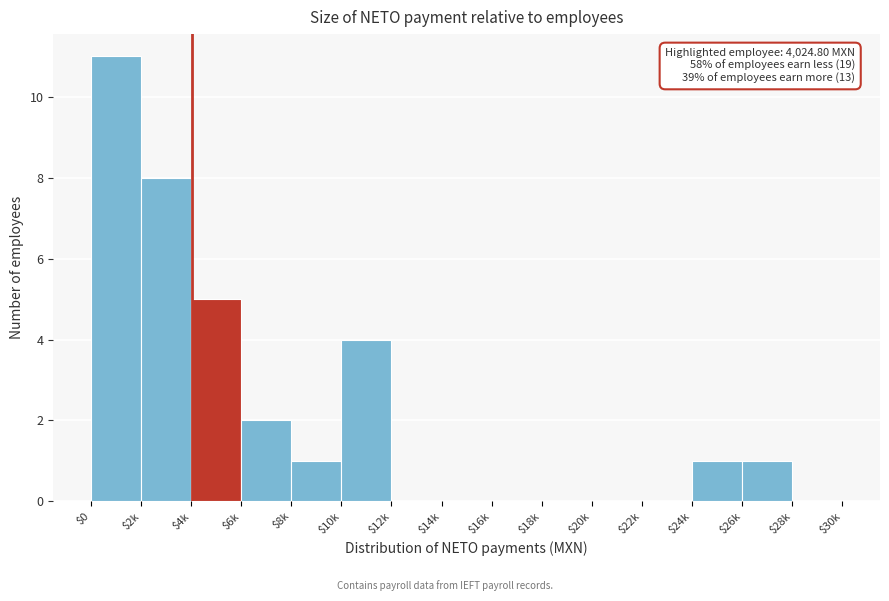

True or false: the data shows 5 at $28k.

False